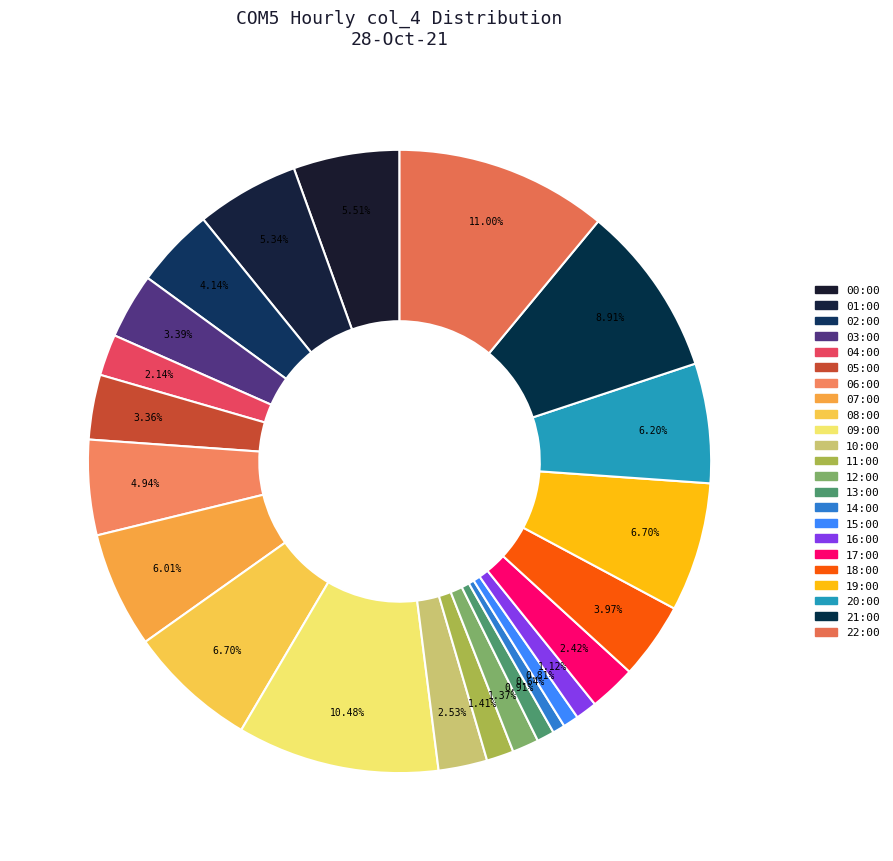

The 18:00 slice represents 4% of the pie. True or false?

True